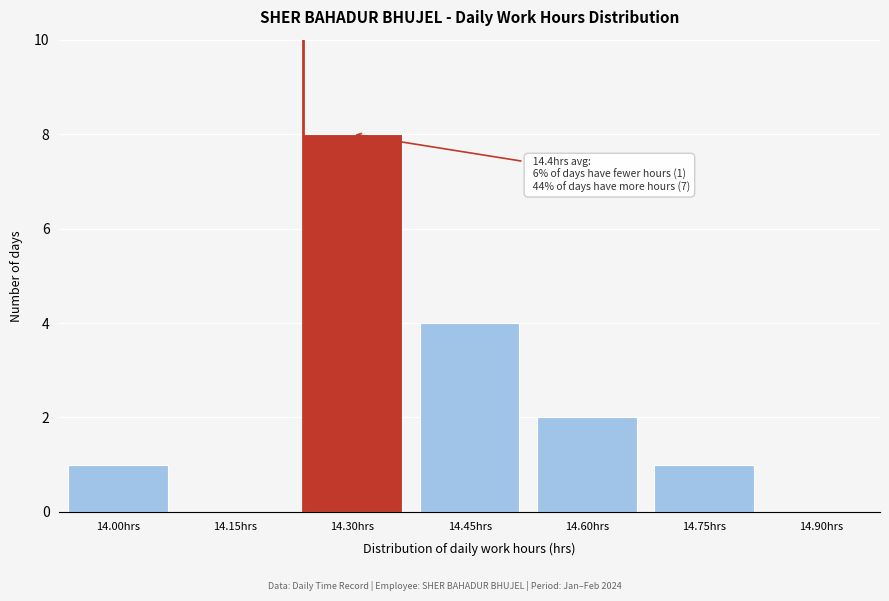

Reading left to right, what are all the values shown in this chart?

14.00hrs=1	14.15hrs=0	14.30hrs=8	14.45hrs=4	14.60hrs=2	14.75hrs=1	14.90hrs=0